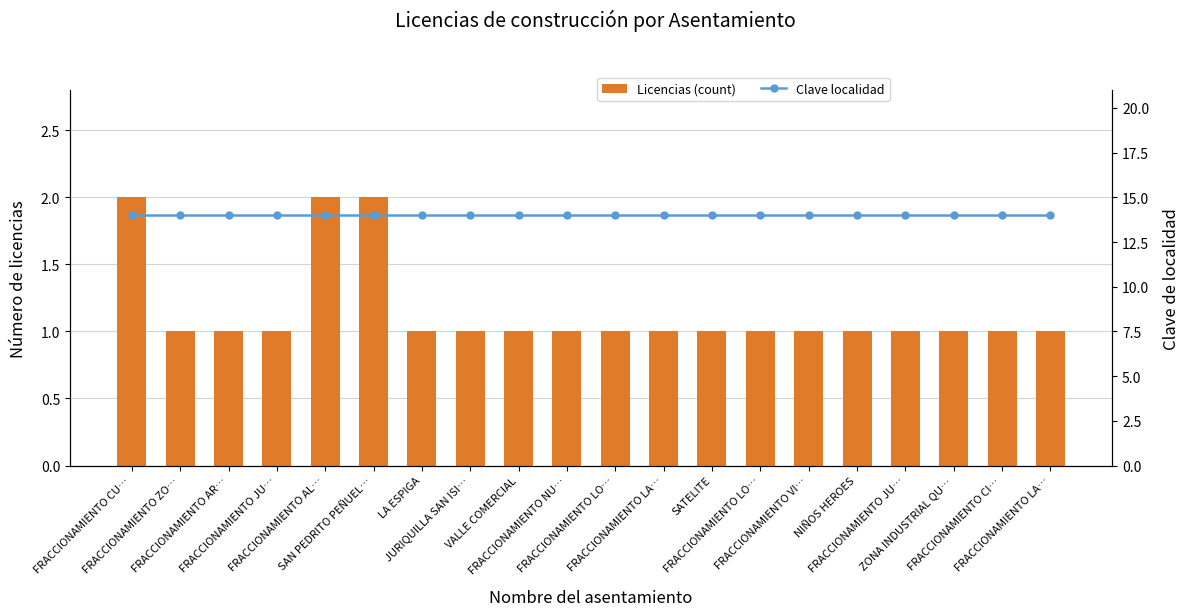

What is the label of the 11th bar from the right?

FRACCIONAMIENTO NU…